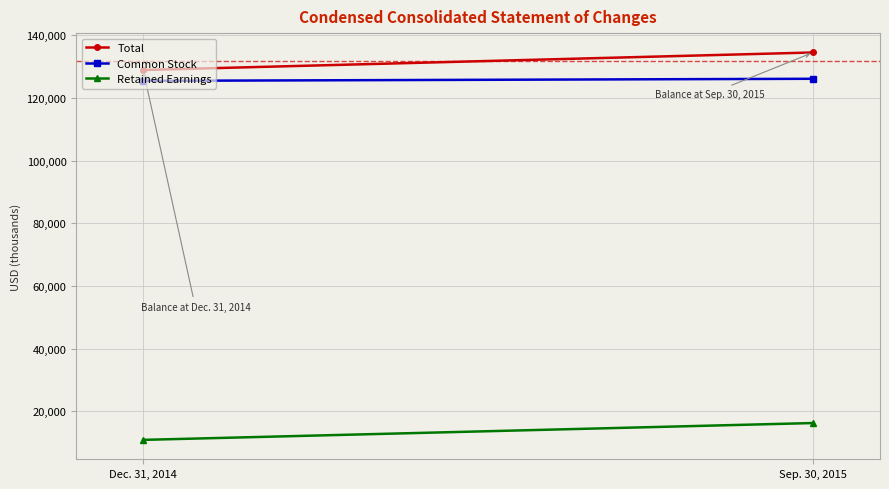

Is this an area chart (filled region under the line)?

No